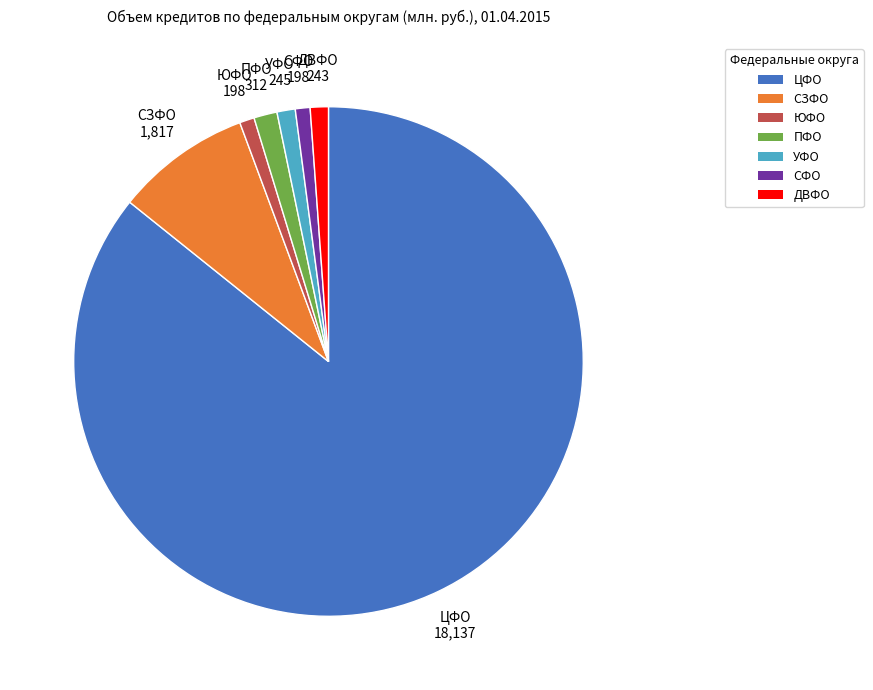

Does any single category account for the majority?

Yes